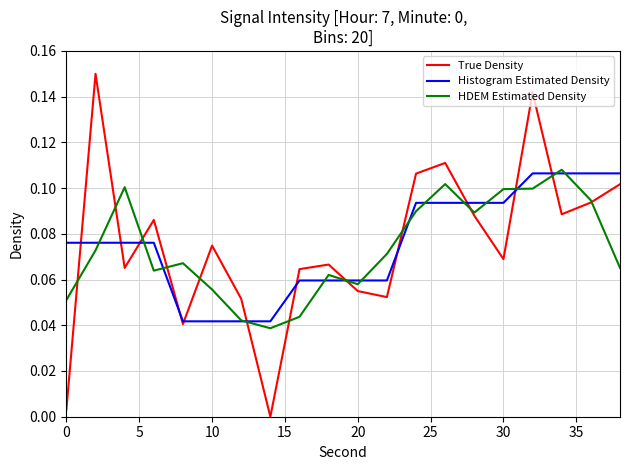

Which series has the largest range (max minus min)?

True Density